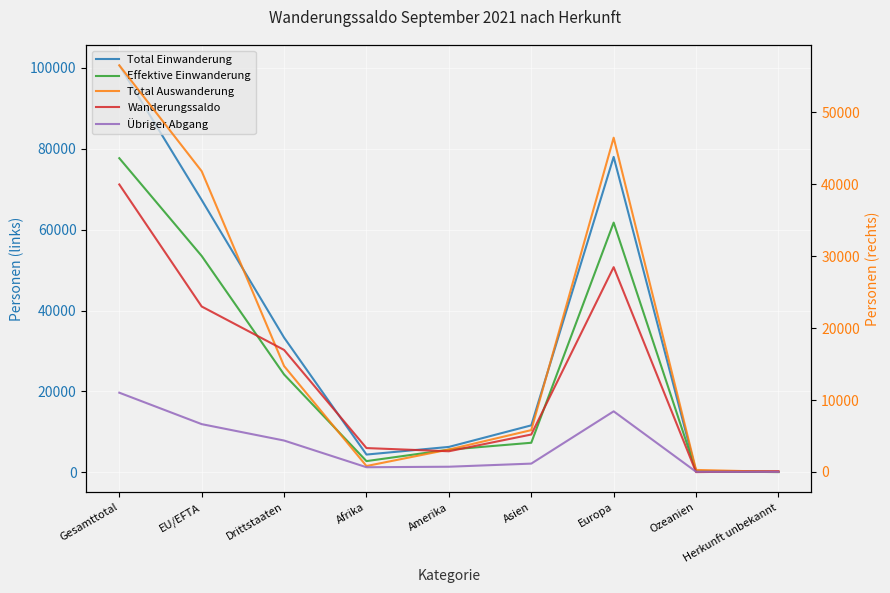

What is the greatest value displayed?

100626